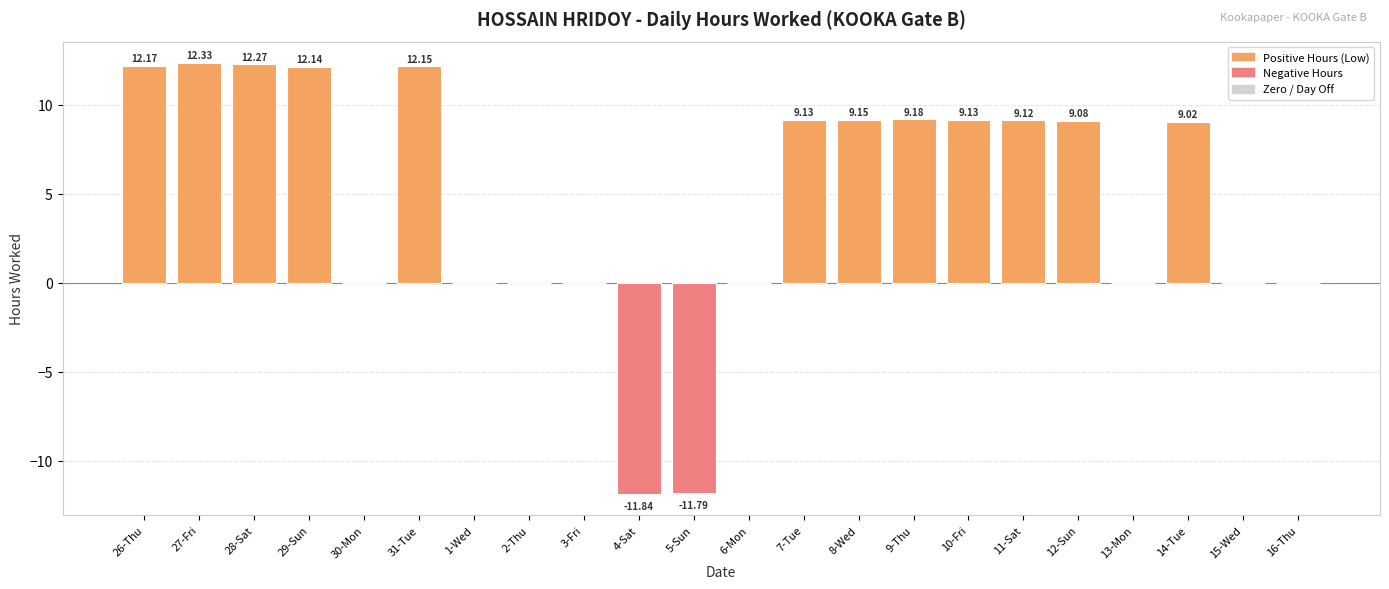

Approximately how many times larger is the value at 7-Tue compared to 8-Wed?

1.0